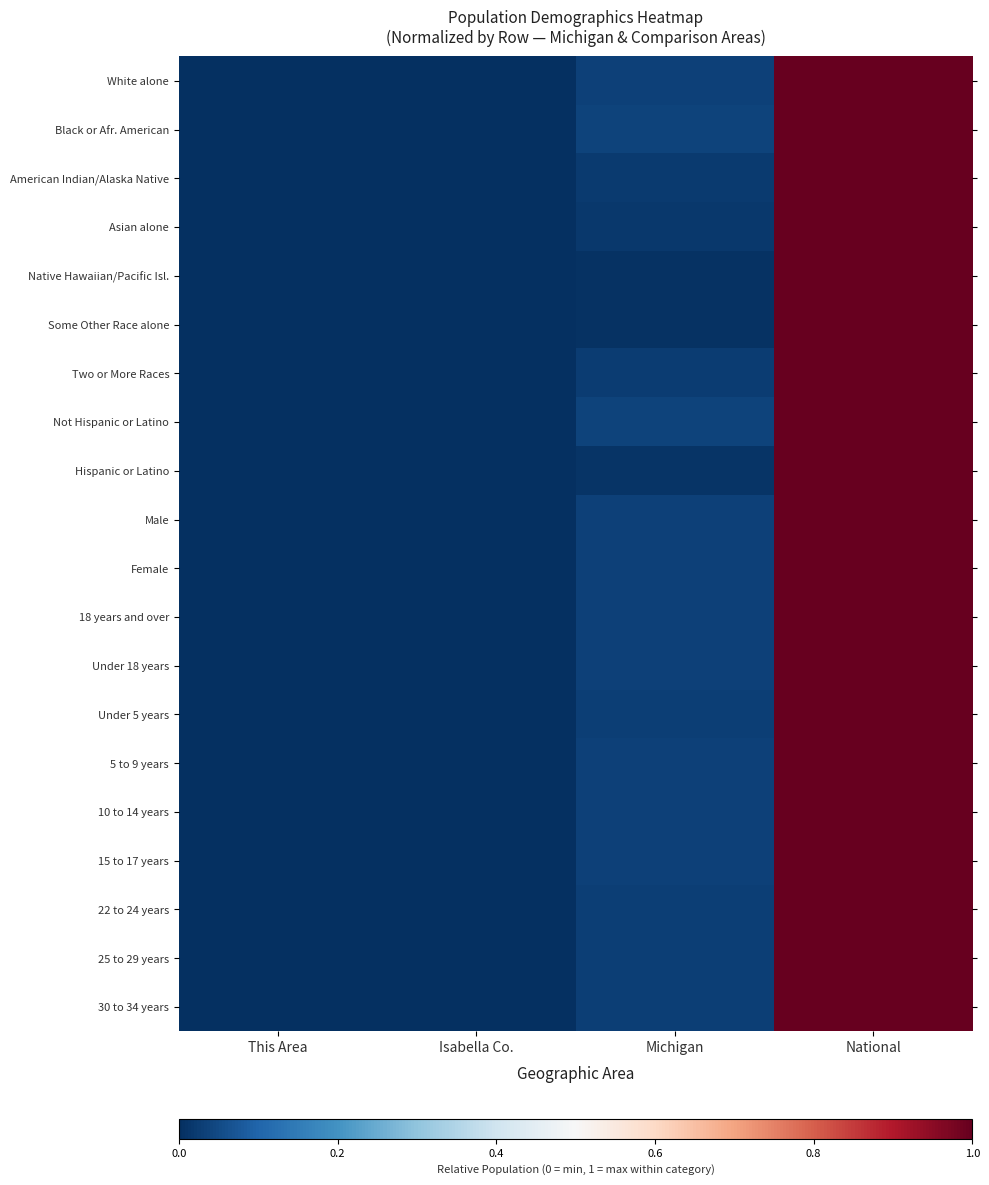

Reading left to right, list all the values displayed in this chart.

White alone: This Area=0.0	Isabella Co.=0.0	Michigan=0.0	National=1.0
Black or Afr. American: This Area=0.0	Isabella Co.=0.0	Michigan=0.0	National=1.0
American Indian/Alaska Native: This Area=0.0	Isabella Co.=0.0	Michigan=0.0	National=1.0
Asian alone: This Area=0.0	Isabella Co.=0.0	Michigan=0.0	National=1.0
Native Hawaiian/Pacific Isl.: This Area=0.0	Isabella Co.=0.0	Michigan=0.0	National=1.0
Some Other Race alone: This Area=0.0	Isabella Co.=0.0	Michigan=0.0	National=1.0
Two or More Races: This Area=0.0	Isabella Co.=0.0	Michigan=0.0	National=1.0
Not Hispanic or Latino: This Area=0.0	Isabella Co.=0.0	Michigan=0.0	National=1.0
Hispanic or Latino: This Area=0.0	Isabella Co.=0.0	Michigan=0.0	National=1.0
Male: This Area=0.0	Isabella Co.=0.0	Michigan=0.0	National=1.0
Female: This Area=0.0	Isabella Co.=0.0	Michigan=0.0	National=1.0
18 years and over: This Area=0.0	Isabella Co.=0.0	Michigan=0.0	National=1.0
Under 18 years: This Area=0.0	Isabella Co.=0.0	Michigan=0.0	National=1.0
Under 5 years: This Area=0.0	Isabella Co.=0.0	Michigan=0.0	National=1.0
5 to 9 years: This Area=0.0	Isabella Co.=0.0	Michigan=0.0	National=1.0
10 to 14 years: This Area=0.0	Isabella Co.=0.0	Michigan=0.0	National=1.0
15 to 17 years: This Area=0.0	Isabella Co.=0.0	Michigan=0.0	National=1.0
22 to 24 years: This Area=0.0	Isabella Co.=0.0	Michigan=0.0	National=1.0
25 to 29 years: This Area=0.0	Isabella Co.=0.0	Michigan=0.0	National=1.0
30 to 34 years: This Area=0.0	Isabella Co.=0.0	Michigan=0.0	National=1.0